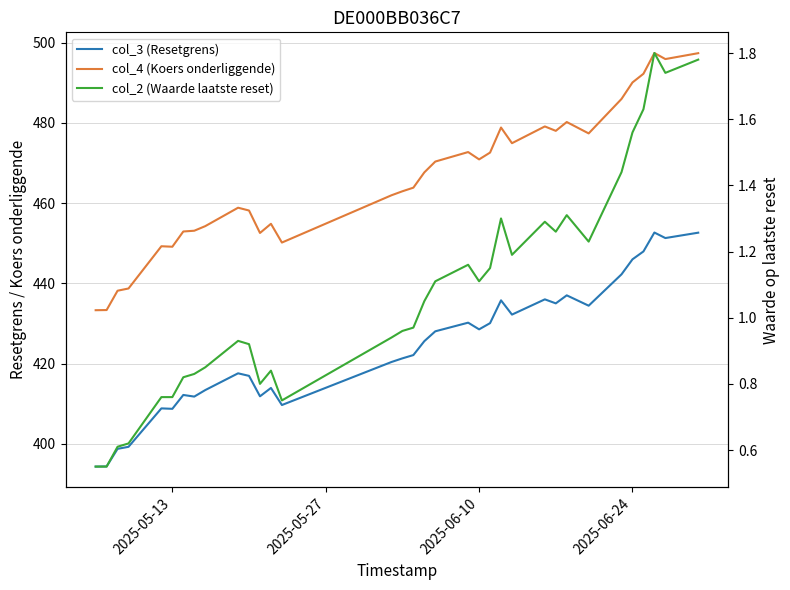

Which series has the widest spread of values?

col_4 (Koers onderliggende)